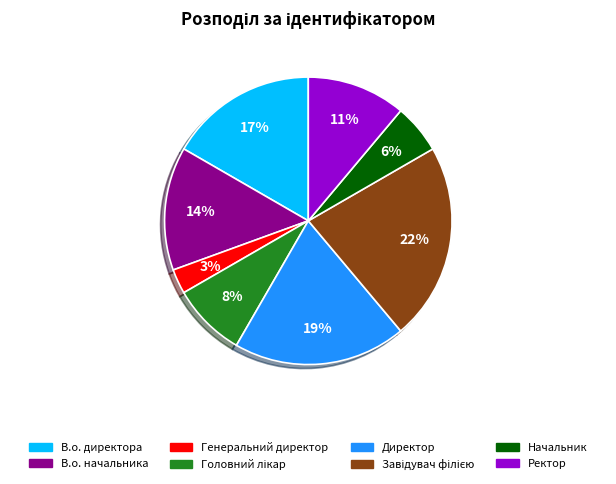

Is it true that Ректор is 11% of the pie?

True